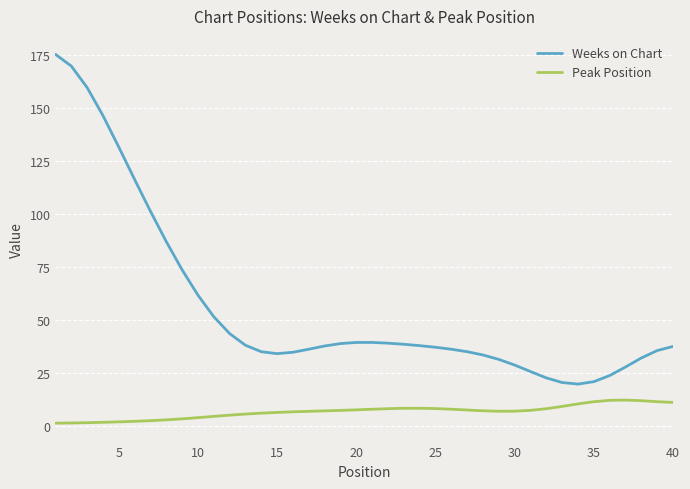

Does the chart display data point markers on the line(s)?

No